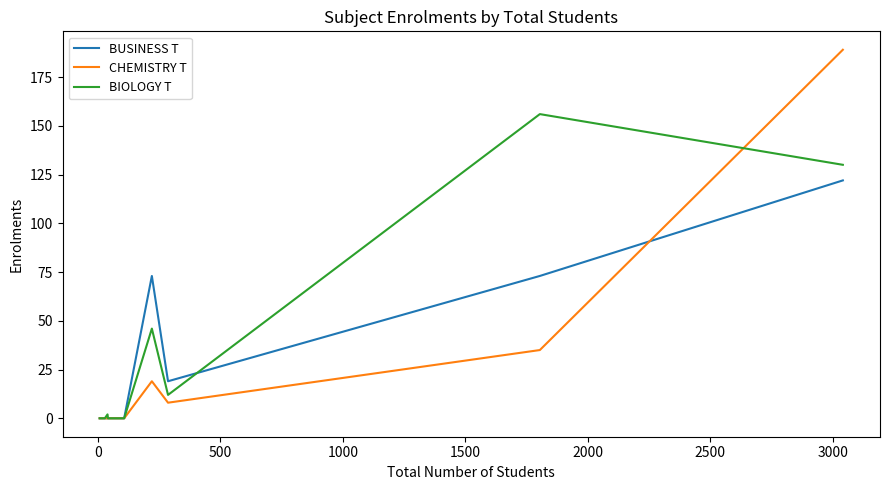

Which series has the largest range (max minus min)?

CHEMISTRY T